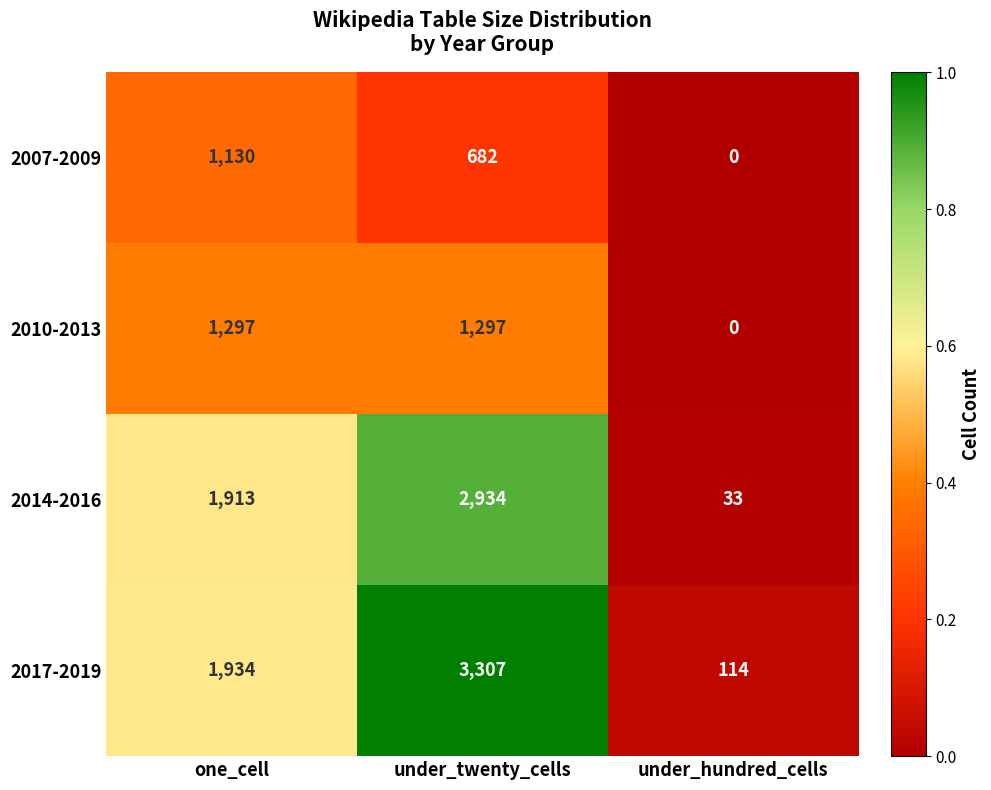

What is the difference between the maximum and minimum values in the 2010-2013 series?

1297